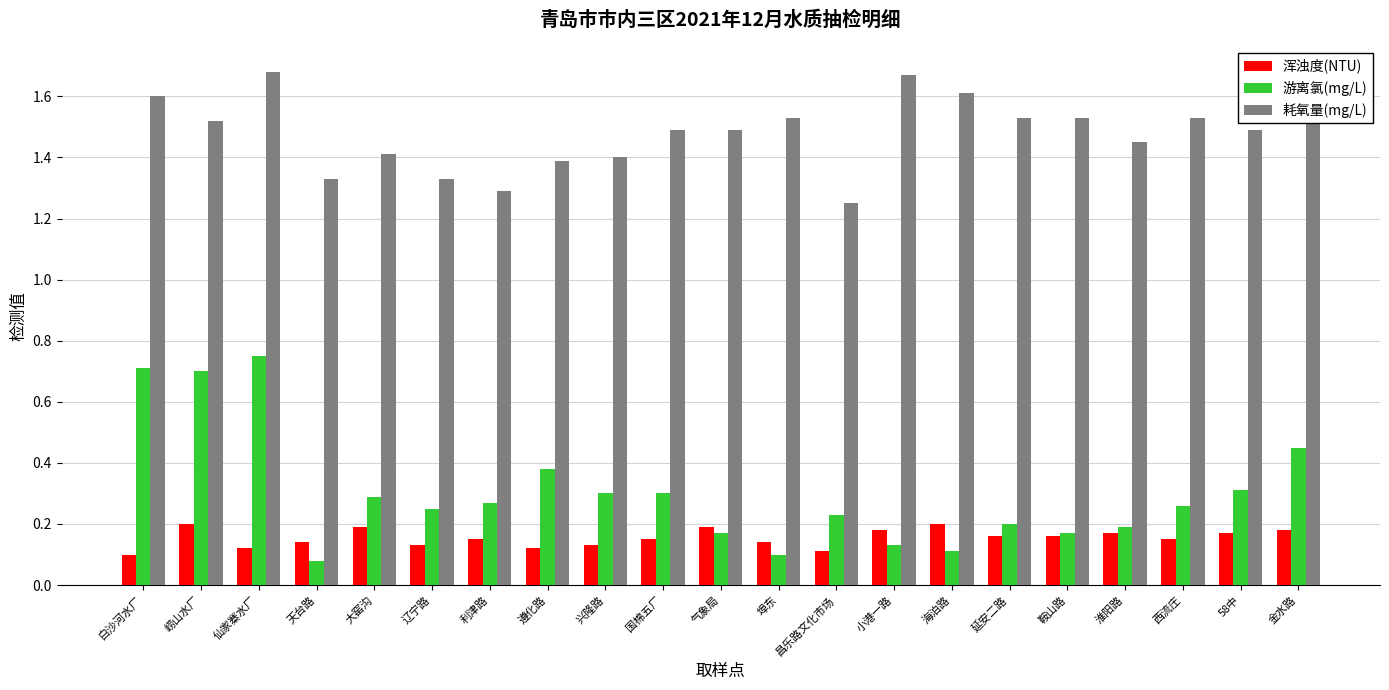

At which label does 游离氯(mg/L) reach its peak?

仙家寨水厂